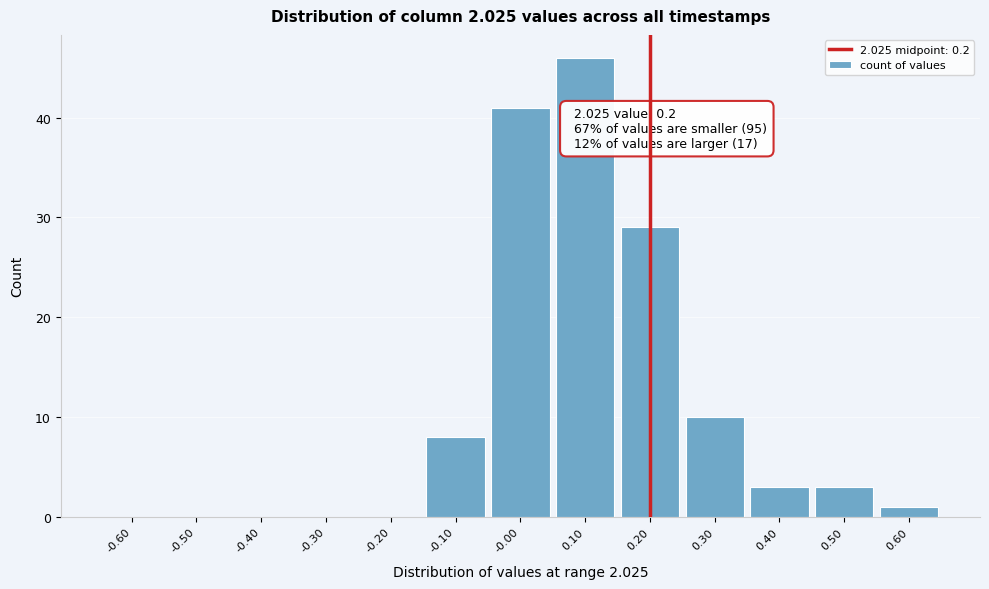

Which range on the x-axis has the tallest bar?

0.05 to 0.15